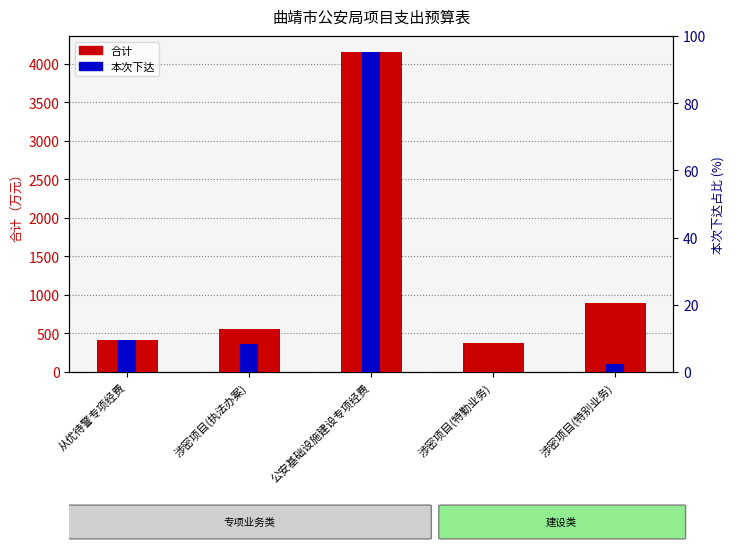

Read the 本次下达 value at 公安基础设施建设专项经费, to the nearest 100.

4200